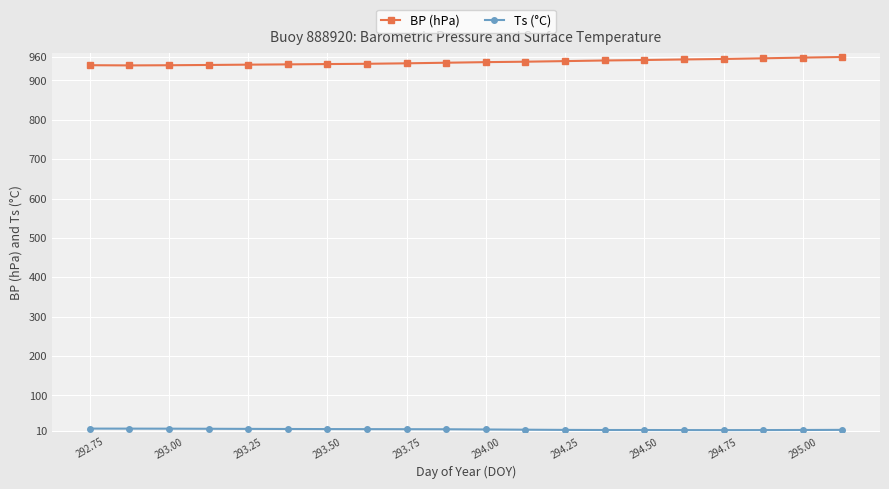

Which series has the largest total across all categories?

BP (hPa)